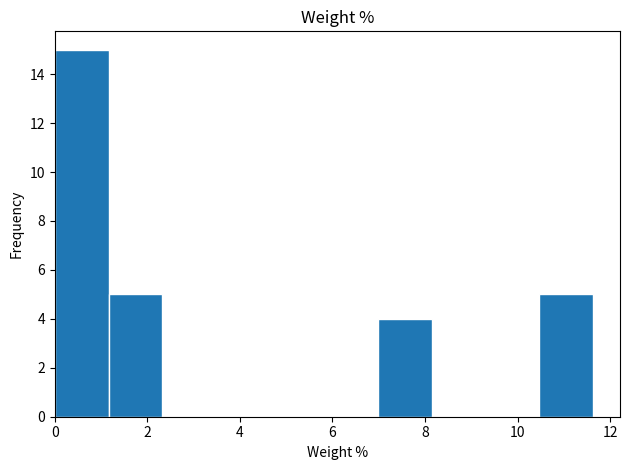

Reading left to right, transcribe this chart: for each bar, give the range it covers on the x-axis and its height. Neither the bar edges nor the heights are printed on the chart, so give them approximately, as read against the axes.

0.0 to 1.2: 15
1.2 to 2.4: 5
2.4 to 3.4: 0
3.4 to 4.6: 0
4.6 to 5.8: 0
5.8 to 7.0: 0
7.0 to 8.2: 4
8.2 to 9.4: 0
9.4 to 10.4: 0
10.4 to 11.6: 5